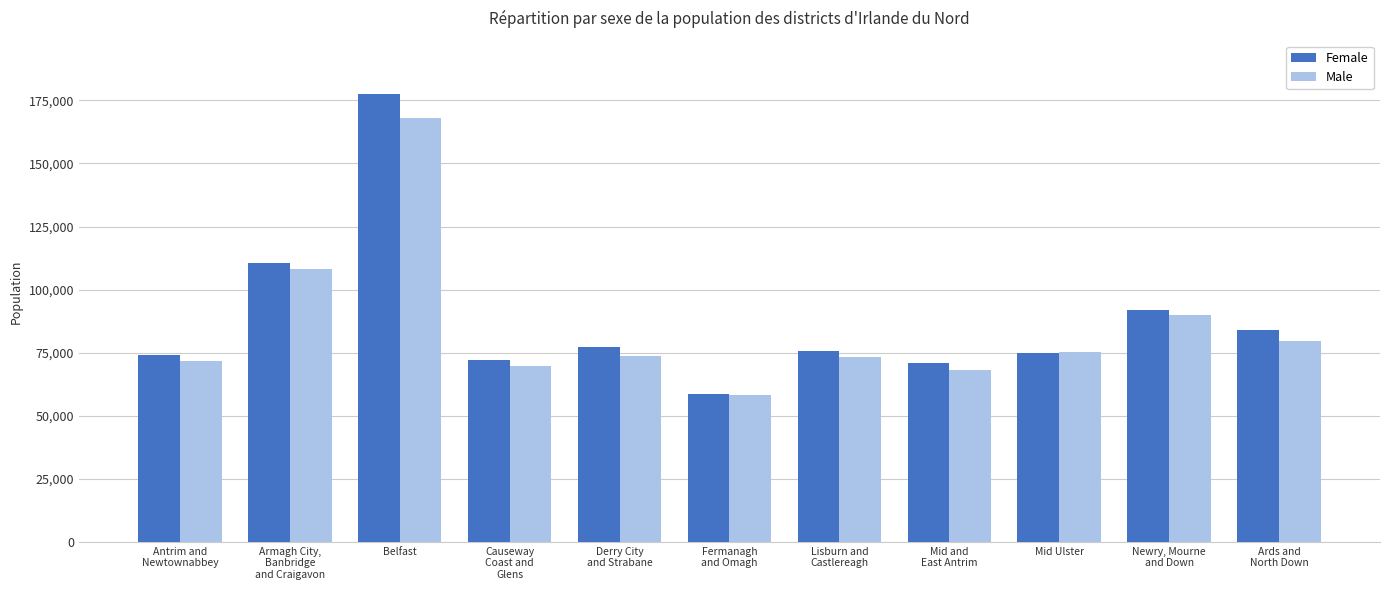

How many data points in Female are less than 75774?

5